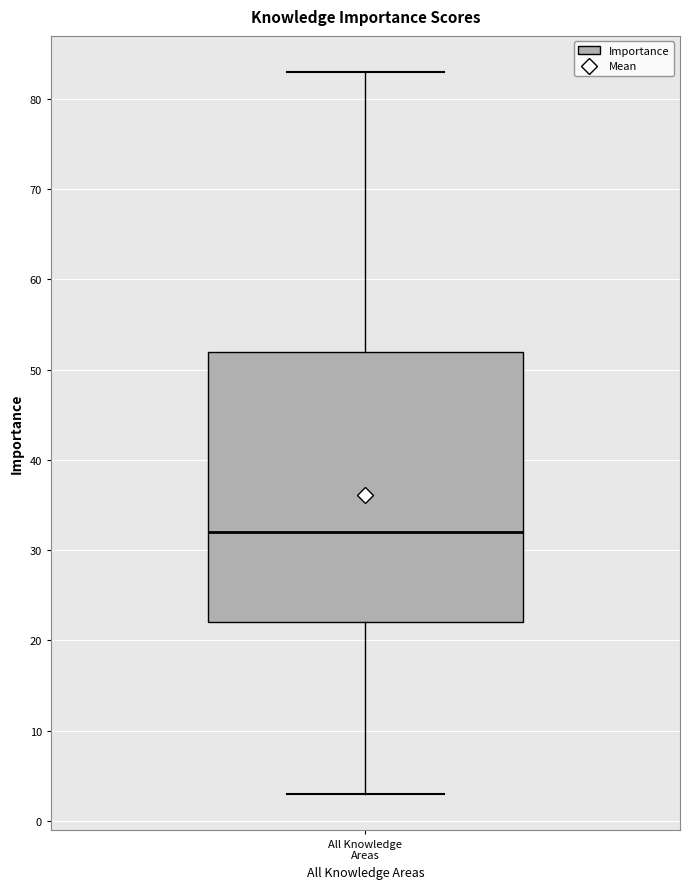

Read this box plot against the y-axis: the position of the median line, the range covered by the box, and the ends of both whiskers. The values are not printed on the chart, so give them approximately, as read against the axis.

median 32, box 22 to 52, whiskers 3 to 83